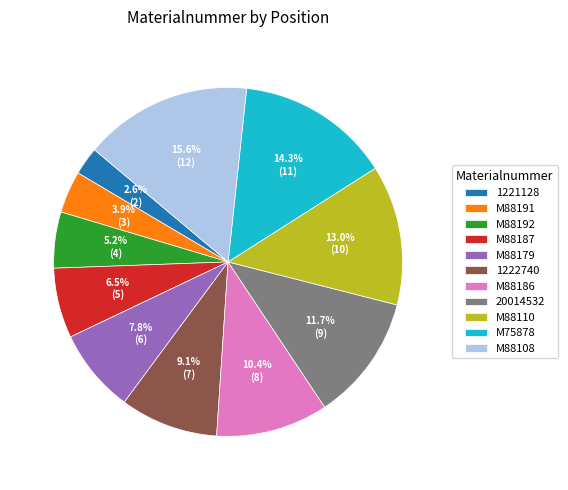

How many segments does this pie chart have?

11